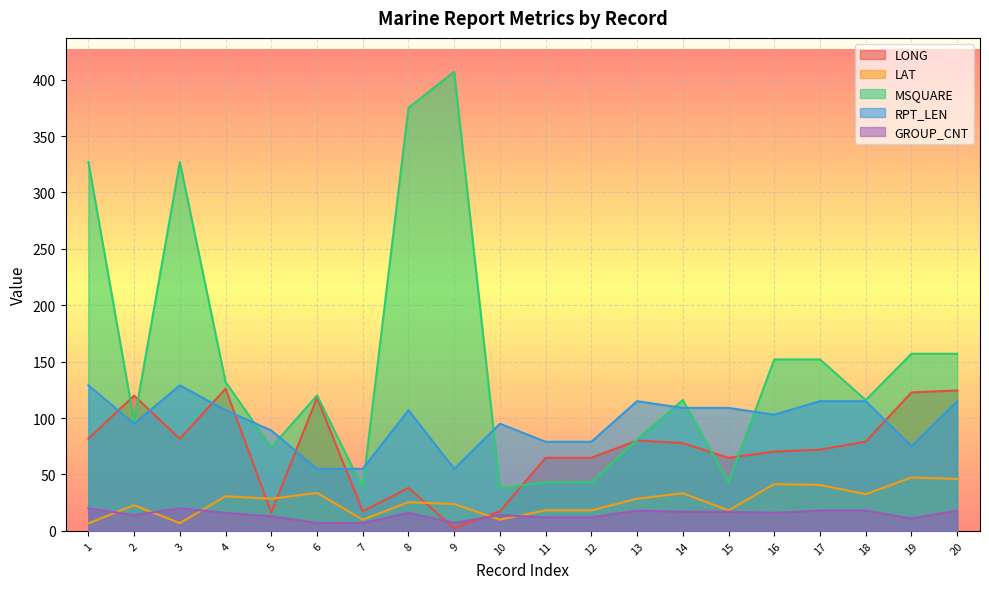

True or false: RPT_LEN and MSQUARE intersect in this chart.

True